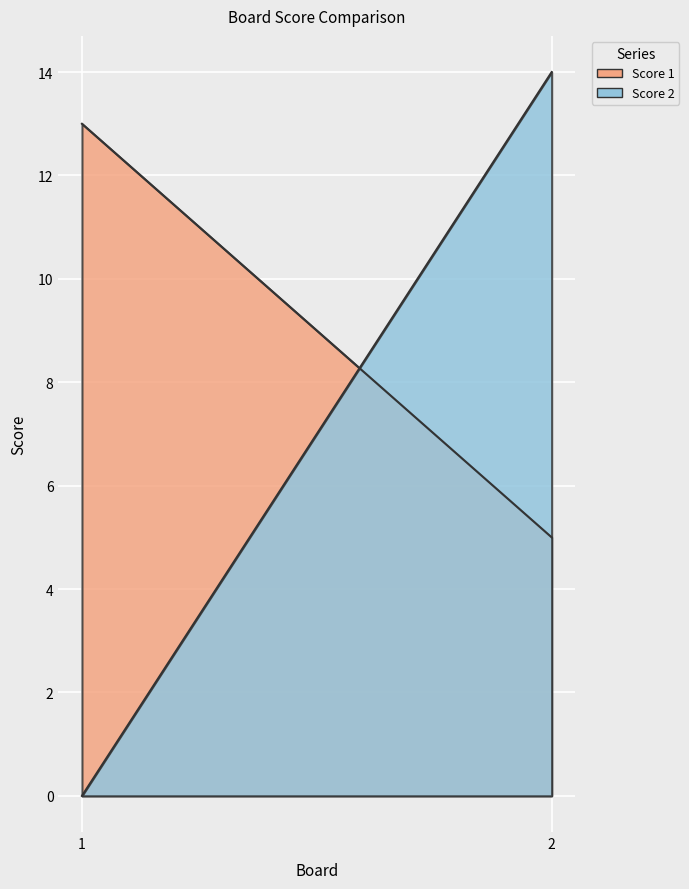

What is the difference between the maximum and minimum values in the Score 1 series?

8